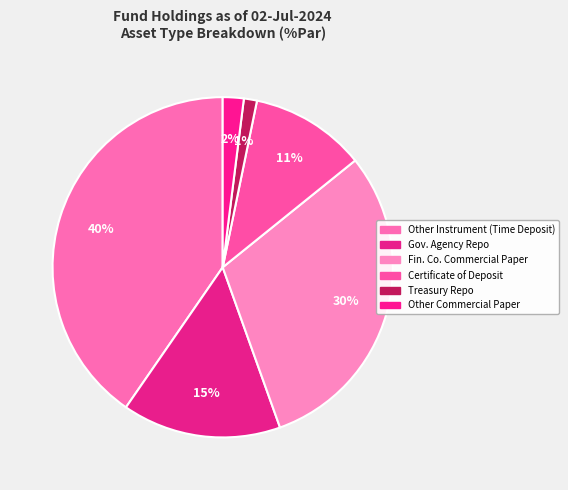

Rank the categories by value from lowest to highest.

Treasury Repo, Other Commercial Paper, Certificate of Deposit, Gov. Agency Repo, Fin. Co. Commercial Paper, Other Instrument (Time Deposit)